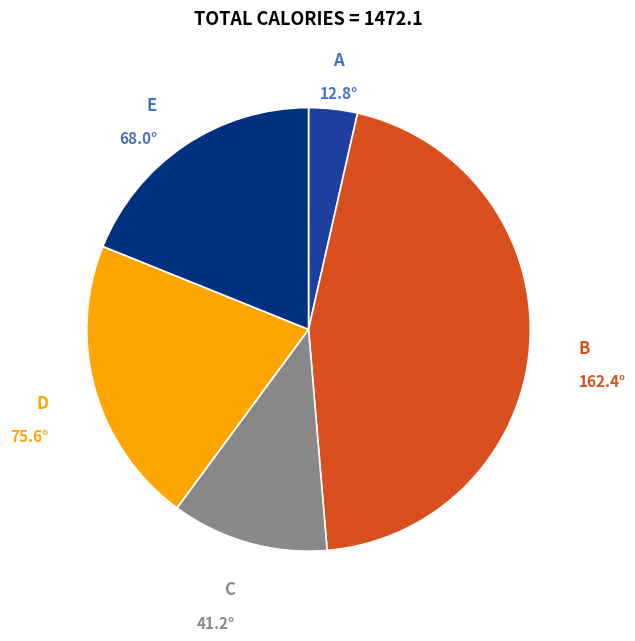

Rank the categories by value from highest to lowest.

B, D, E, C, A